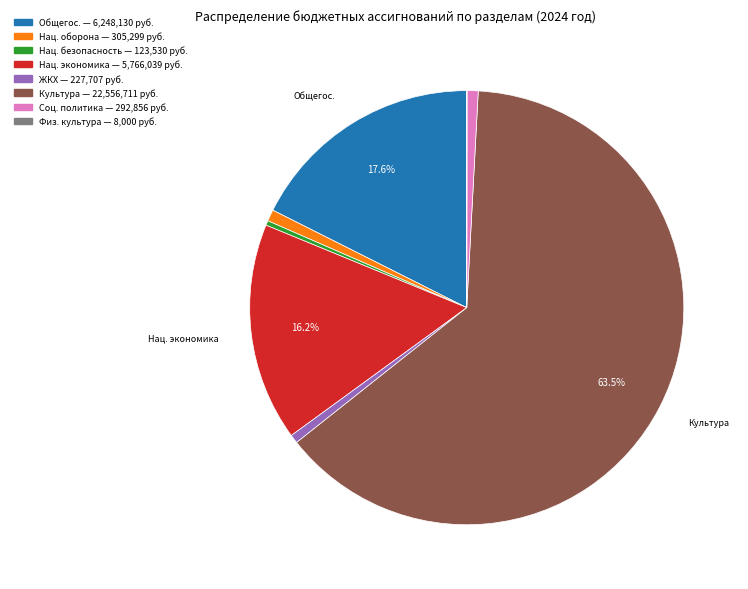

Is there any slice that represents more than half of the pie?

Yes